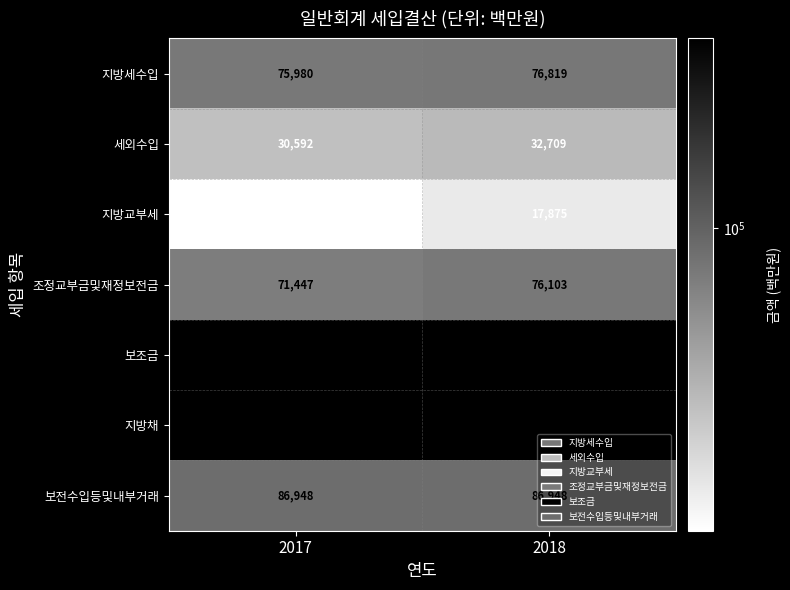

Is the value of 지방교부세 at 2018 greater than the value of 지방세수입 at 2018?

No